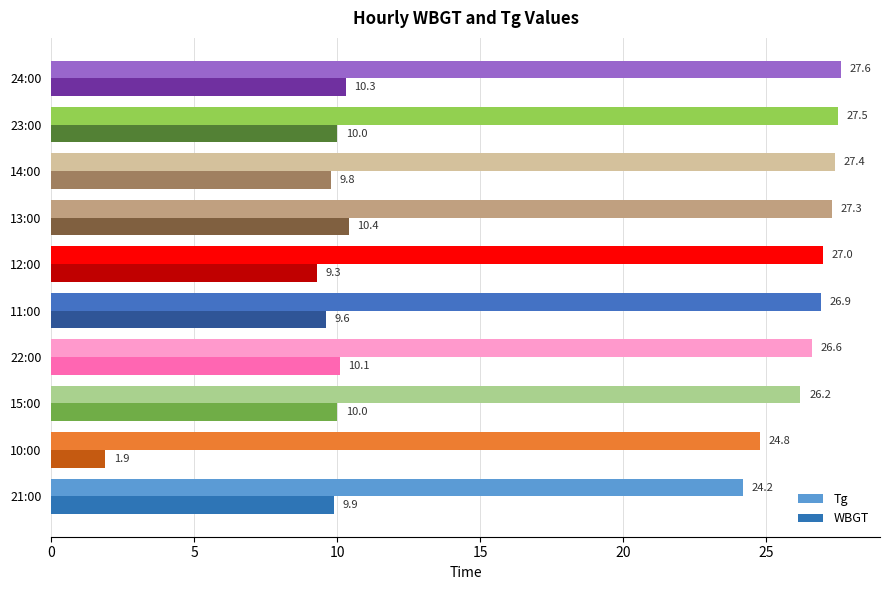

Which label corresponds to the smallest value in the chart?

10:00